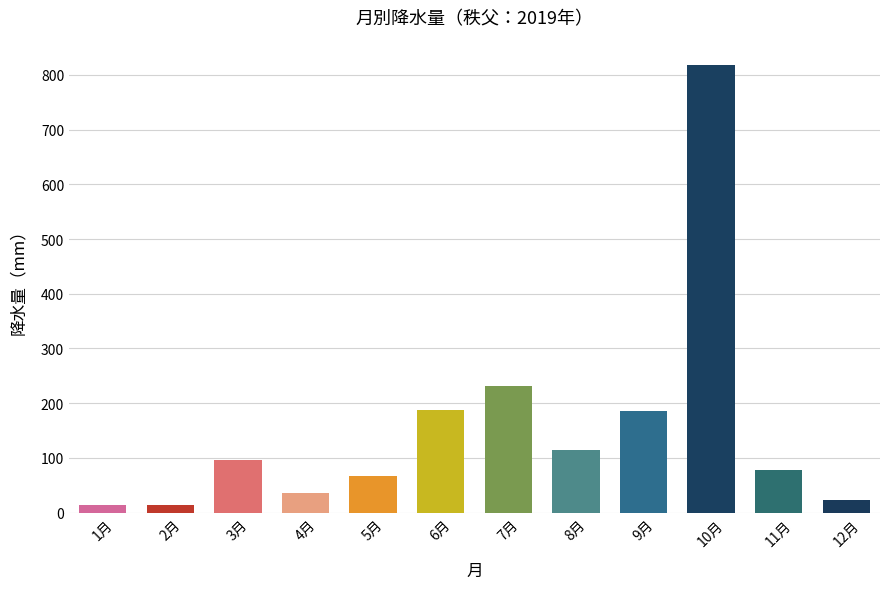

Count the number of categories in the chart.

12